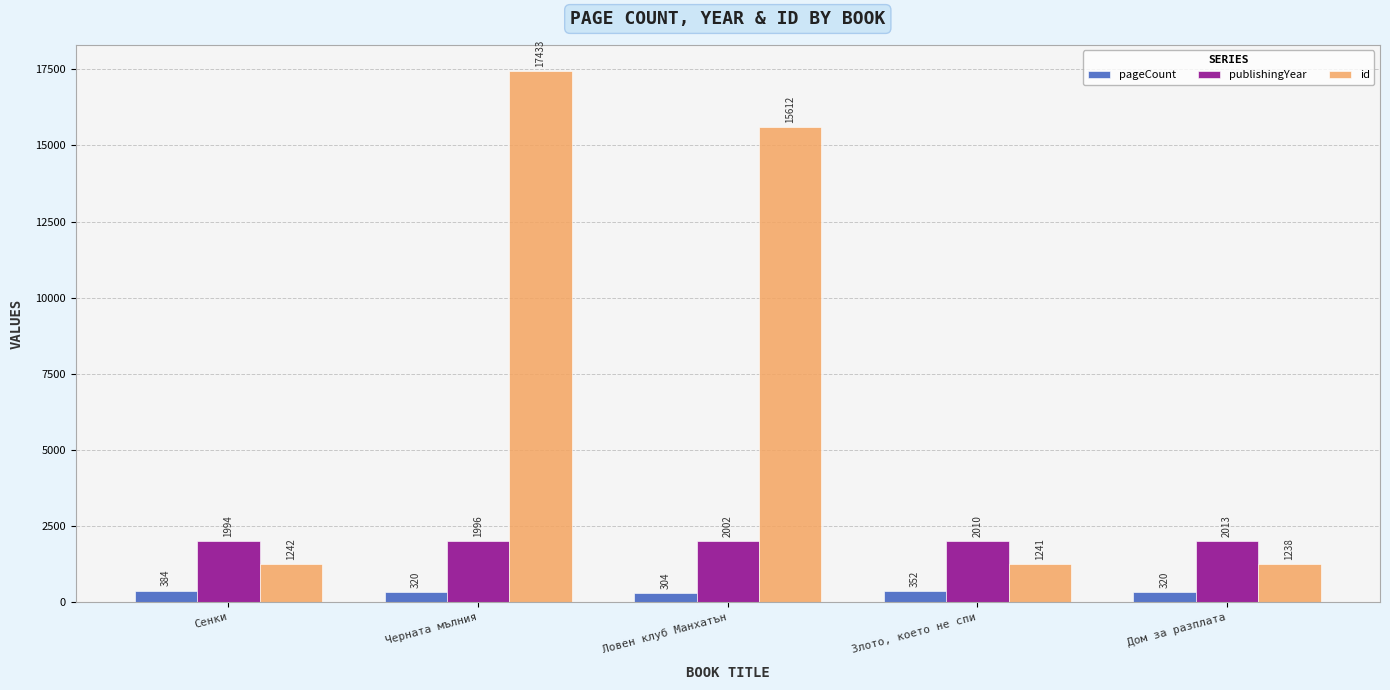

Reading left to right, list all the values displayed in this chart.

pageCount: Сенки=384	Черната мълния=320	Ловен клуб Манхатън=304	Злото, което не спи=352	Дом за разплата=320
publishingYear: Сенки=1994	Черната мълния=1996	Ловен клуб Манхатън=2002	Злото, което не спи=2010	Дом за разплата=2013
id: Сенки=1242	Черната мълния=17433	Ловен клуб Манхатън=15612	Злото, което не спи=1241	Дом за разплата=1238